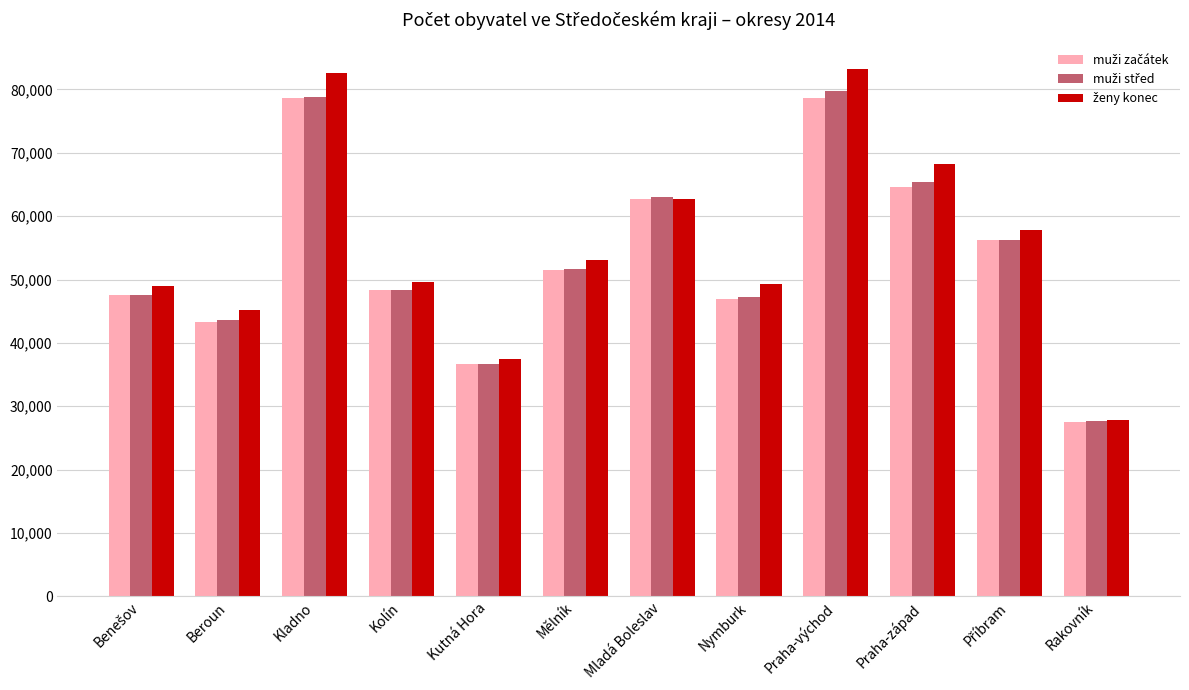

What is the total value across all series at Praha-východ?

241690